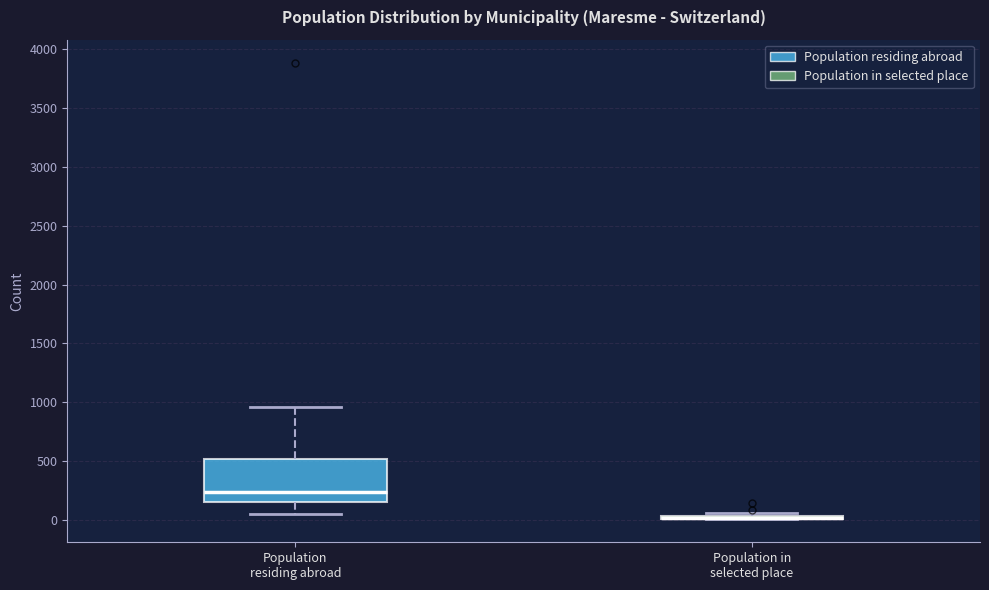

Which box is the tallest, from its lower edge to its upper edge?

Population residing abroad